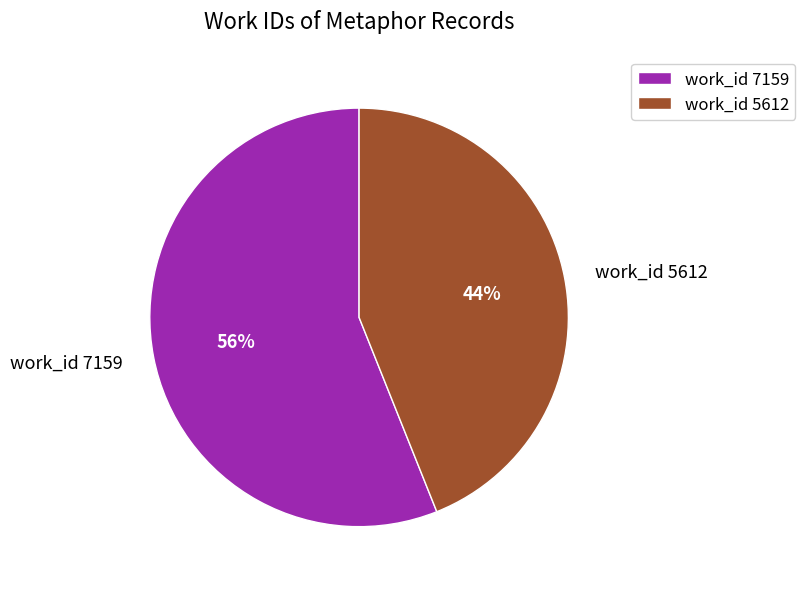

To the nearest percent, what percentage of the pie is work_id 7159?

56%